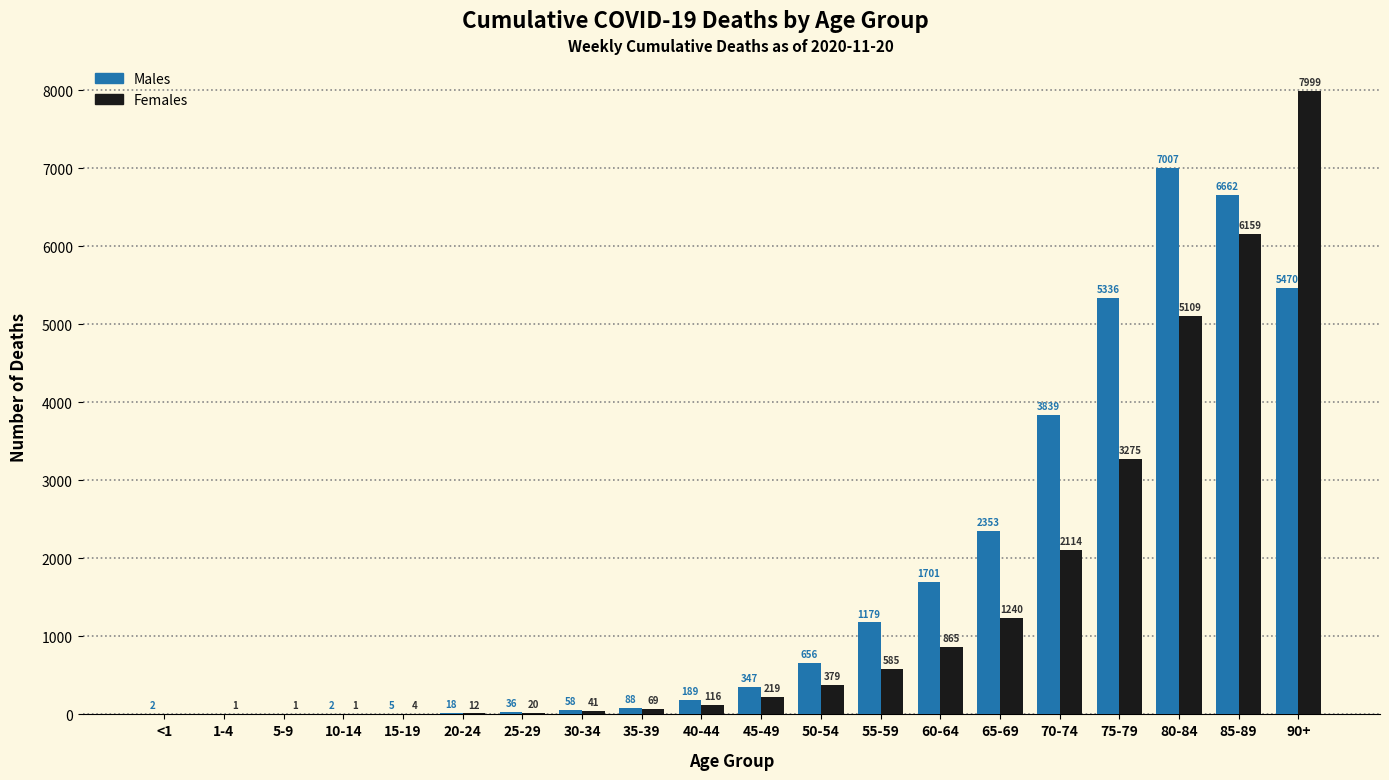

Reading left to right, extract all data points from this chart.

Males: <1=2	1-4=0	5-9=0	10-14=2	15-19=5	20-24=18	25-29=36	30-34=58	35-39=88	40-44=189	45-49=347	50-54=656	55-59=1179	60-64=1701	65-69=2353	70-74=3839	75-79=5336	80-84=7007	85-89=6662	90+=5470
Females: <1=0	1-4=1	5-9=1	10-14=1	15-19=4	20-24=12	25-29=20	30-34=41	35-39=69	40-44=116	45-49=219	50-54=379	55-59=585	60-64=865	65-69=1240	70-74=2114	75-79=3275	80-84=5109	85-89=6159	90+=7999